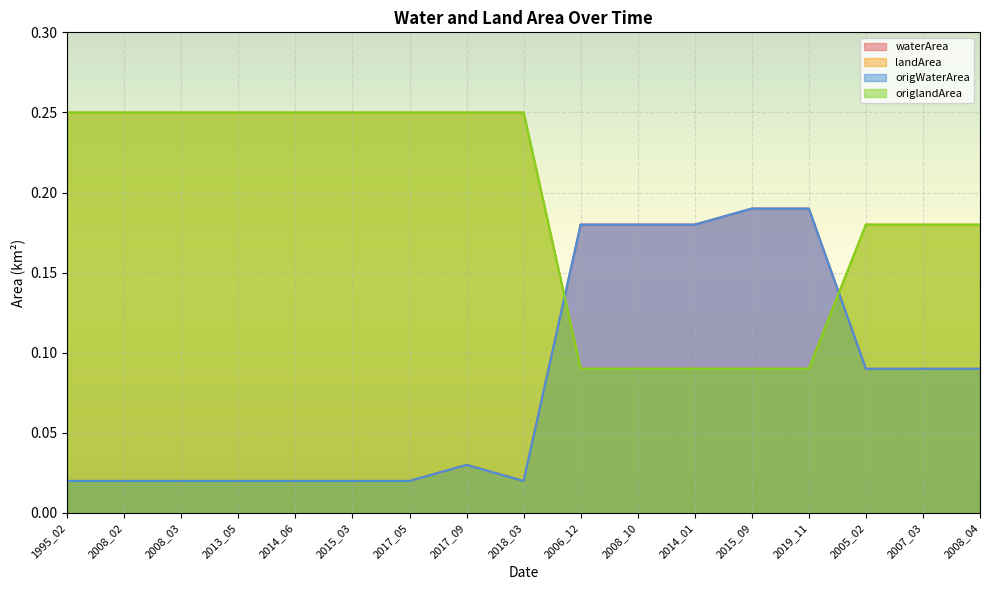

Where do waterArea and origlandArea first cross each other?

2018_03 and 2006_12